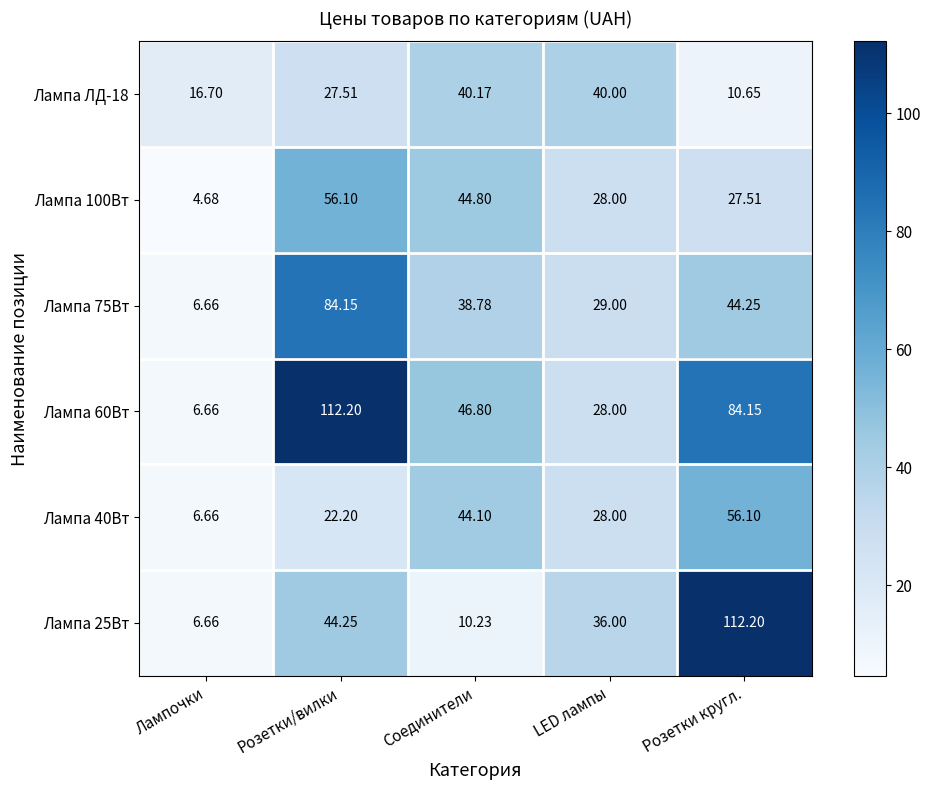

At which label is Лампа 25Вт closest to 59?

Розетки/вилки